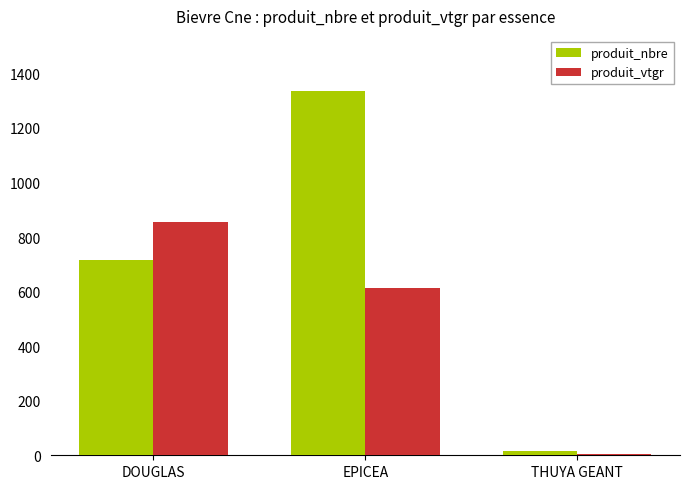

What is the difference between the maximum and second lowest values in the produit_vtgr series?

241.7